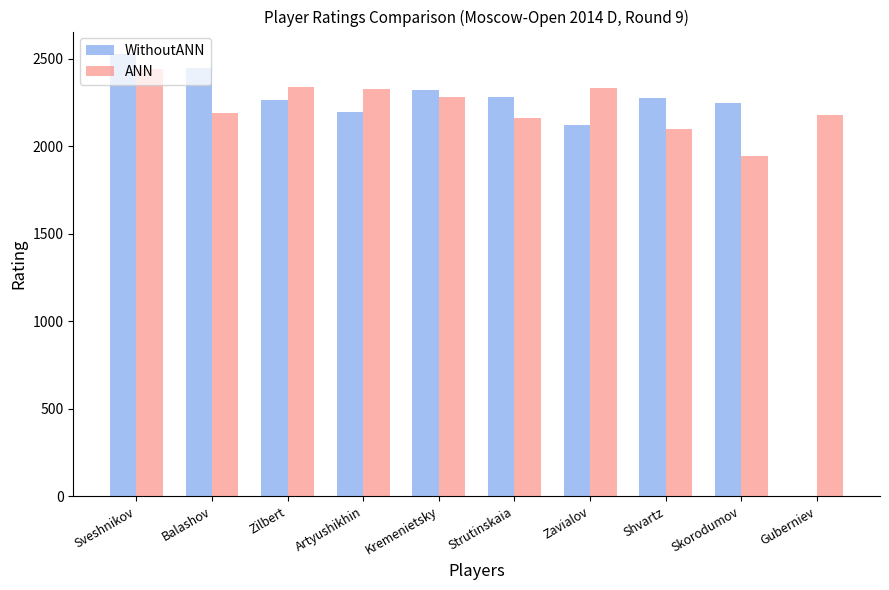

What is the sum of the ANN values at Kremenietsky and Guberniev?

4457